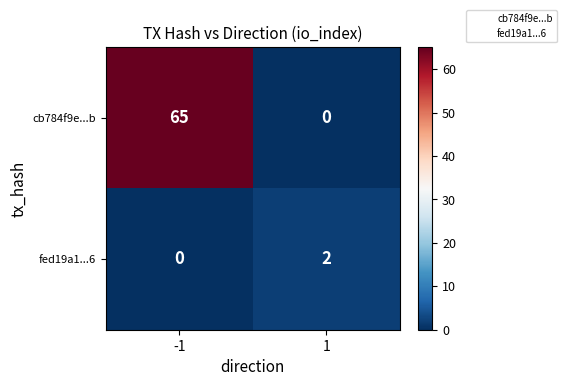

Which series has the largest range (max minus min)?

cb784f9e...b